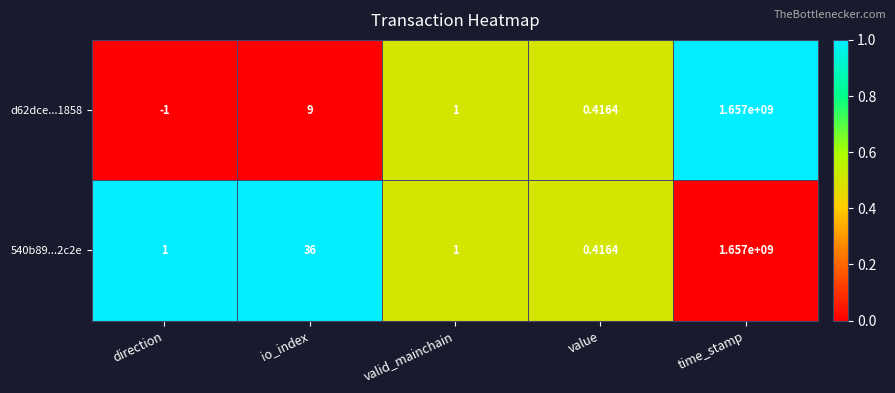

Rank the categories by d62dce...1858 value from lowest to highest.

direction, value, valid_mainchain, io_index, time_stamp